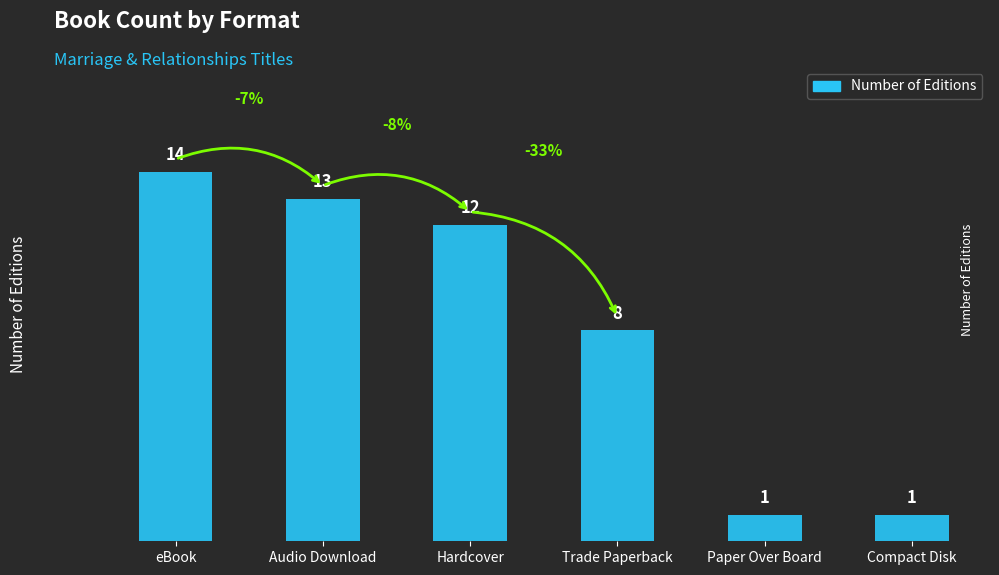

Which has a higher value, Trade Paperback or Hardcover?

Hardcover